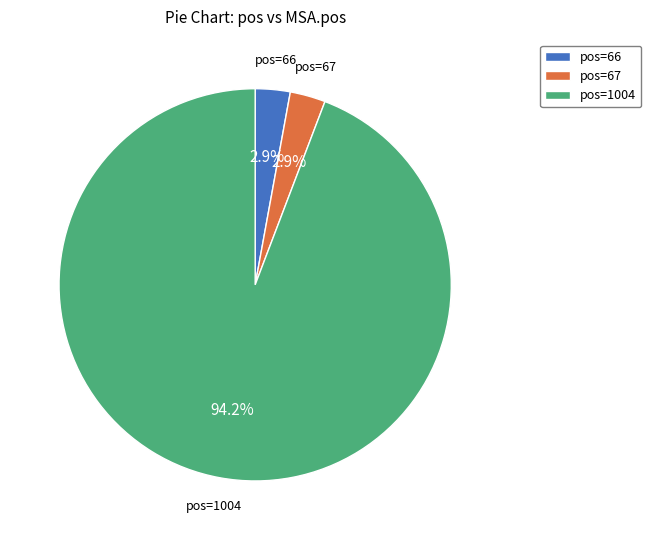

Does pos=66 account for over 50% of the chart?

No